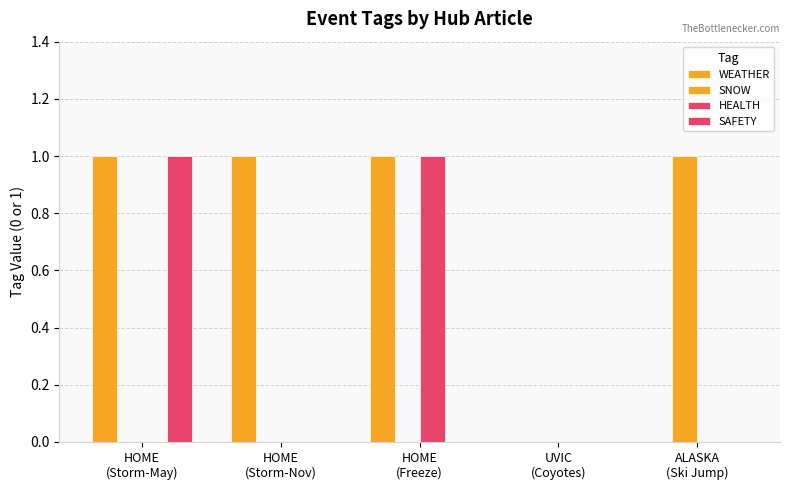

Which series has the largest range (max minus min)?

WEATHER